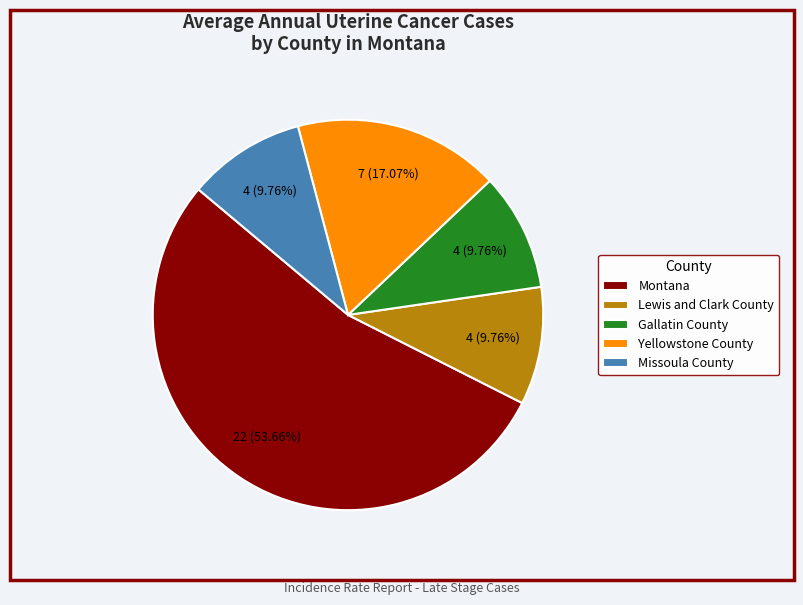

To the nearest percent, what portion does Lewis and Clark County represent?

10%